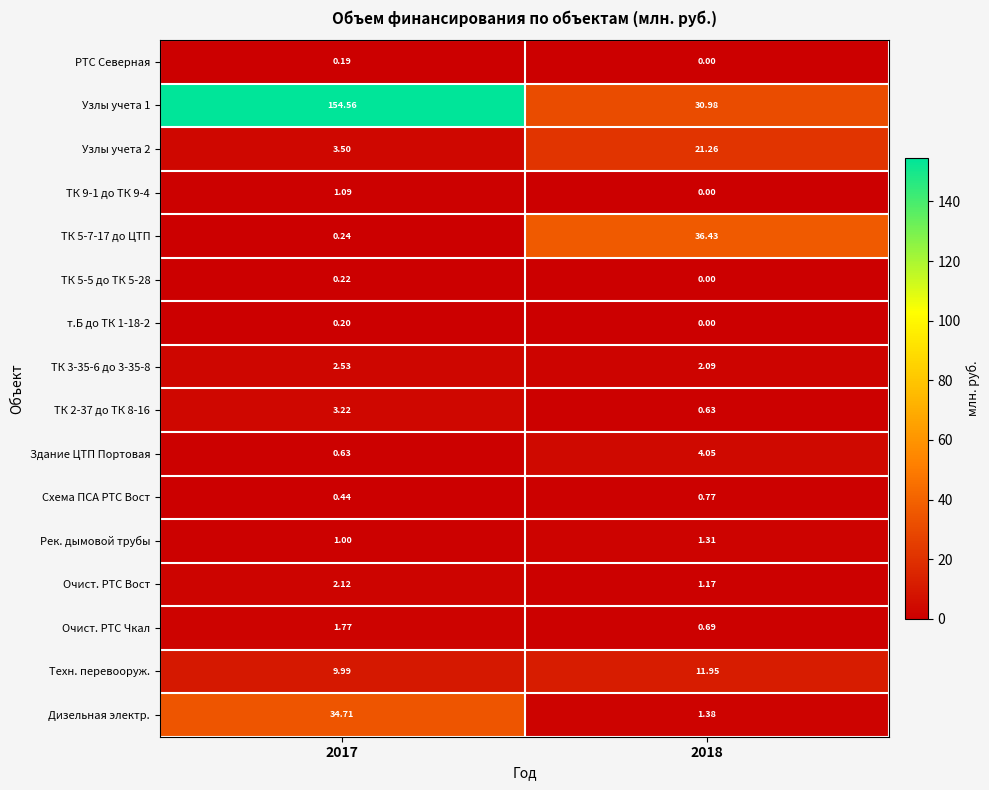

How many values in ТК 9-1 до ТК 9-4 are above zero?

1